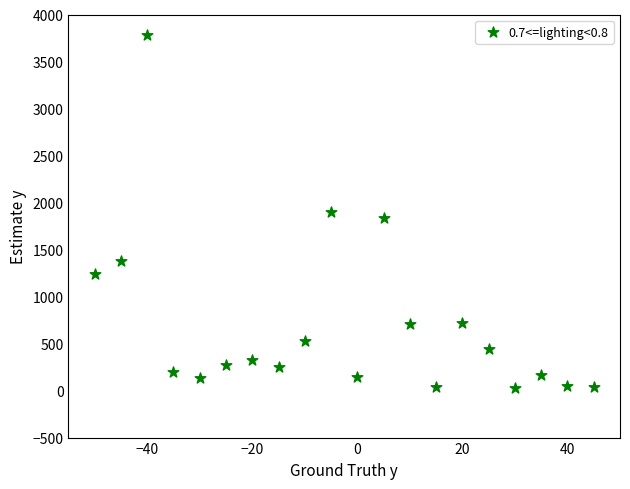

What is the range of Y values (max minus min)?

3755